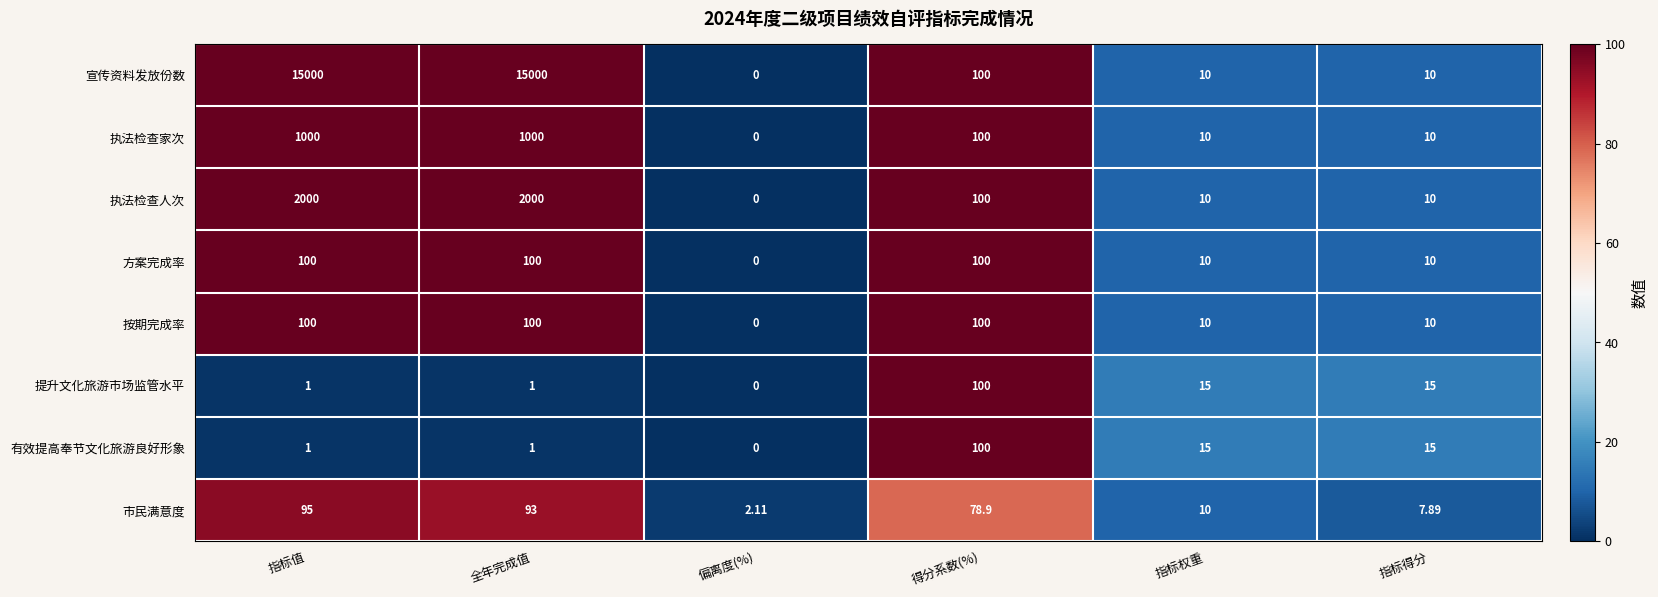

Which label corresponds to the smallest value in the chart?

偏离度(%)